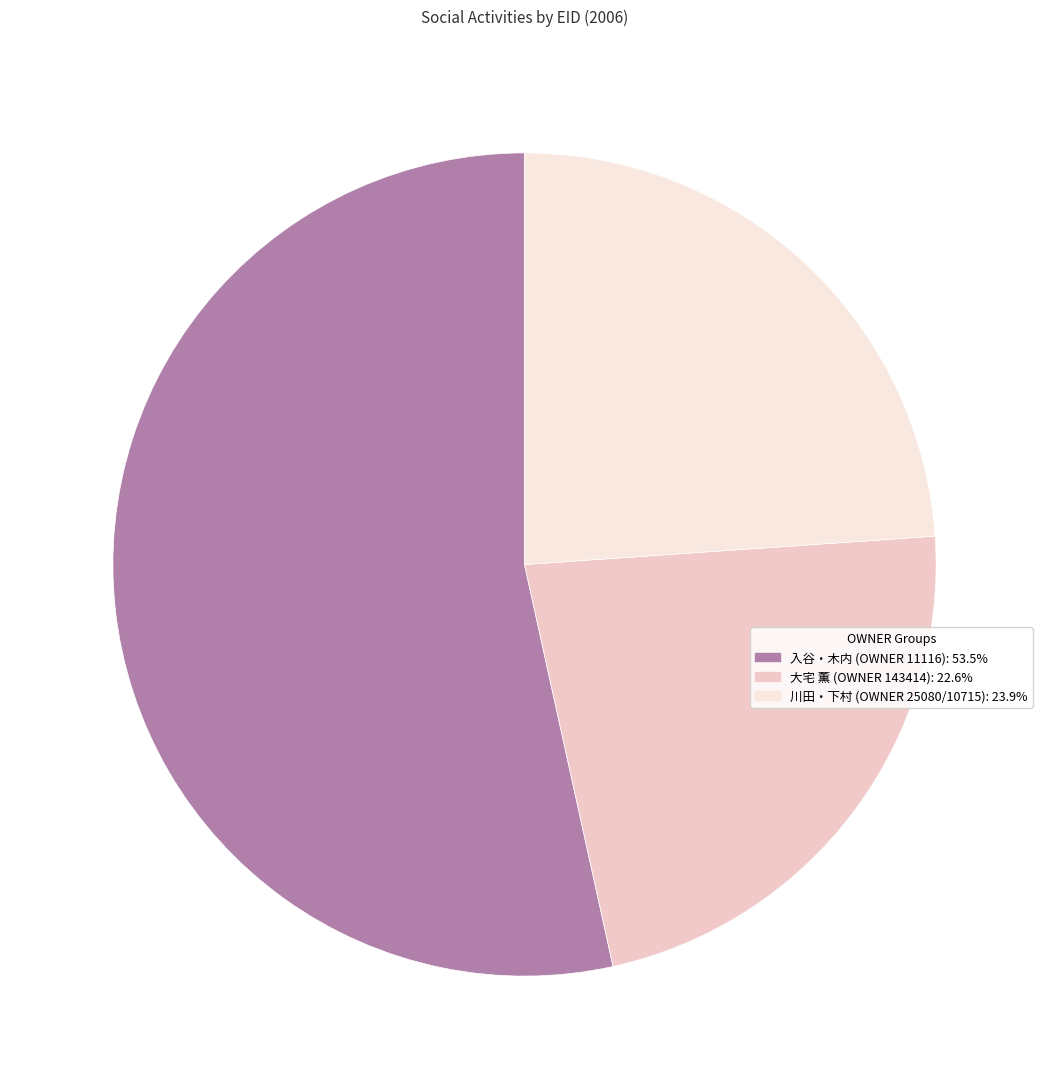

Does any single category account for the majority?

Yes